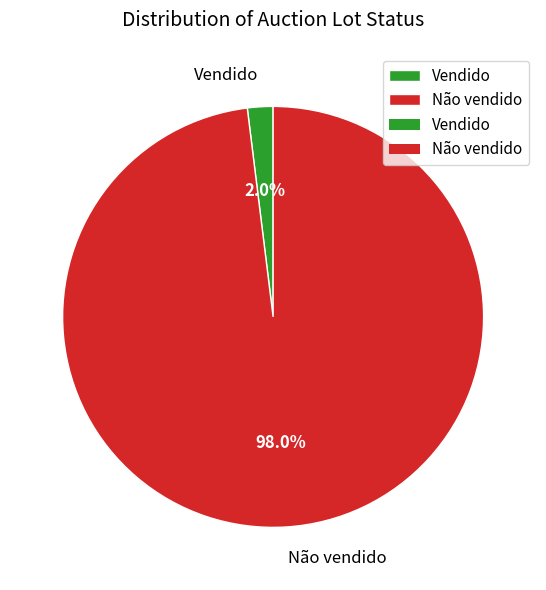

Combined, do Não vendido and Vendido account for over 50%?

Yes